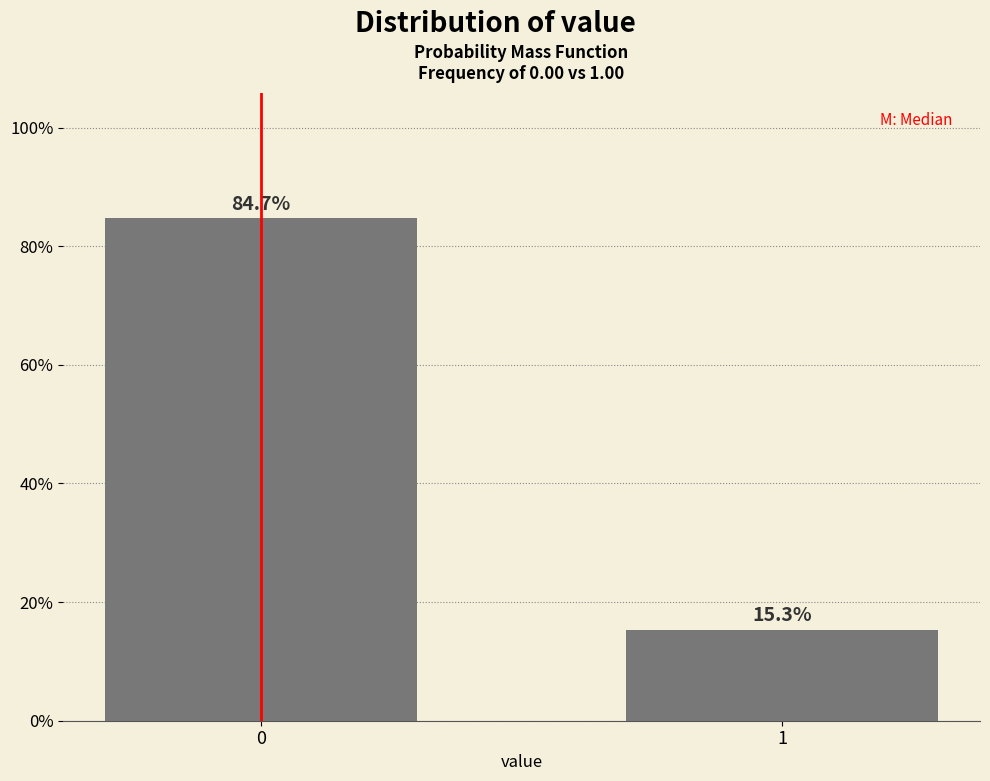

Reading left to right, what are all the values shown in this chart?

84.7	15.3